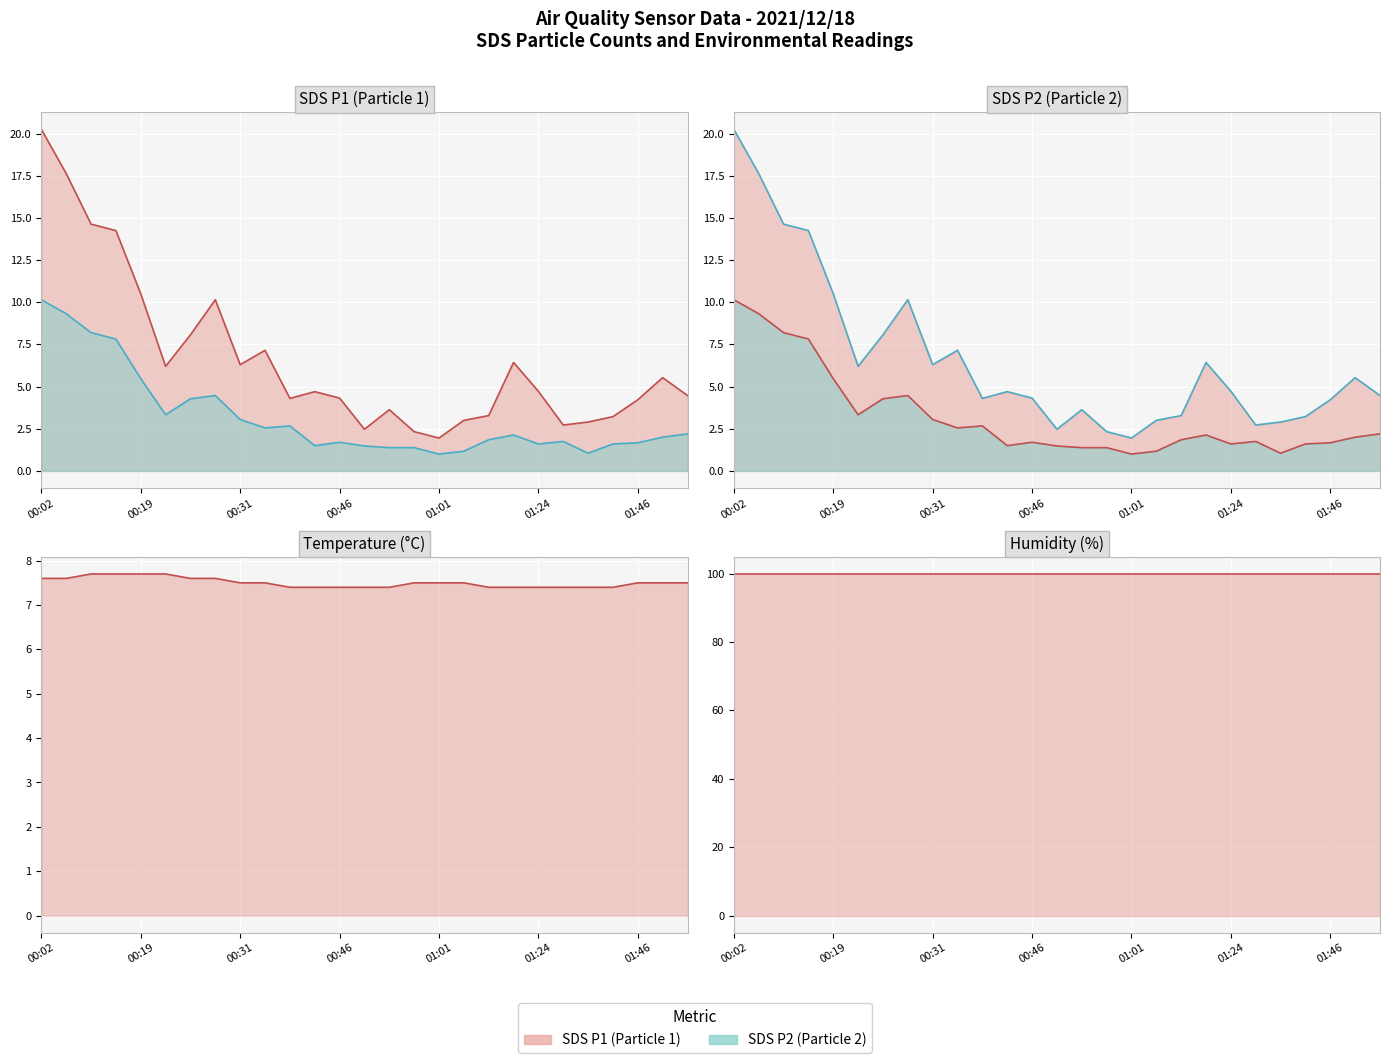

True or false: SDS P2 line and SDS P1 line intersect in this chart.

False